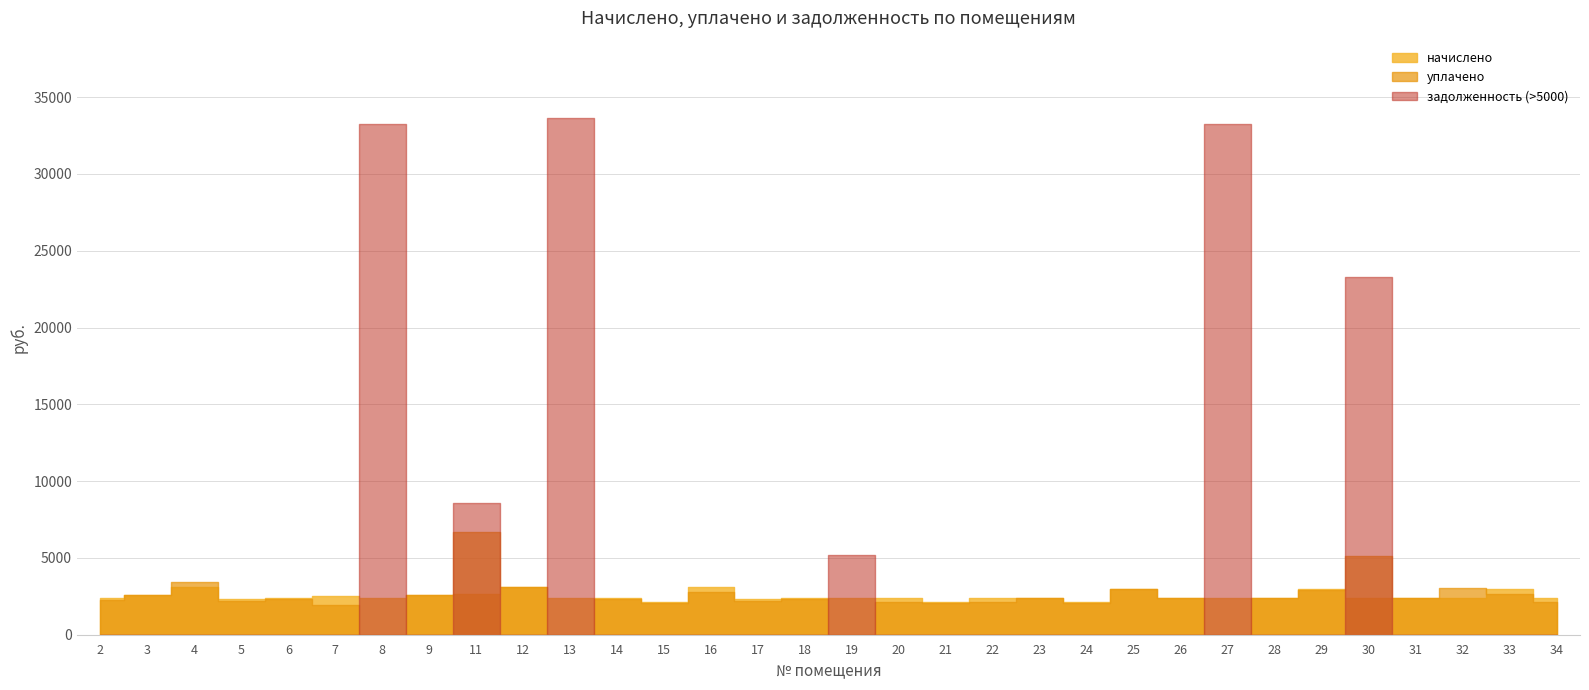

What is the value of the уплачено point at the 5th from the left?

2354.1